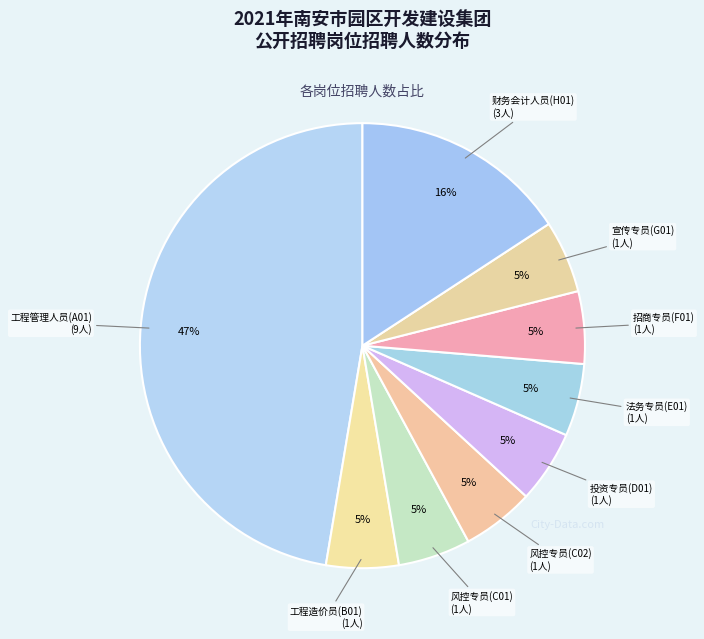

How many segments does this pie chart have?

9